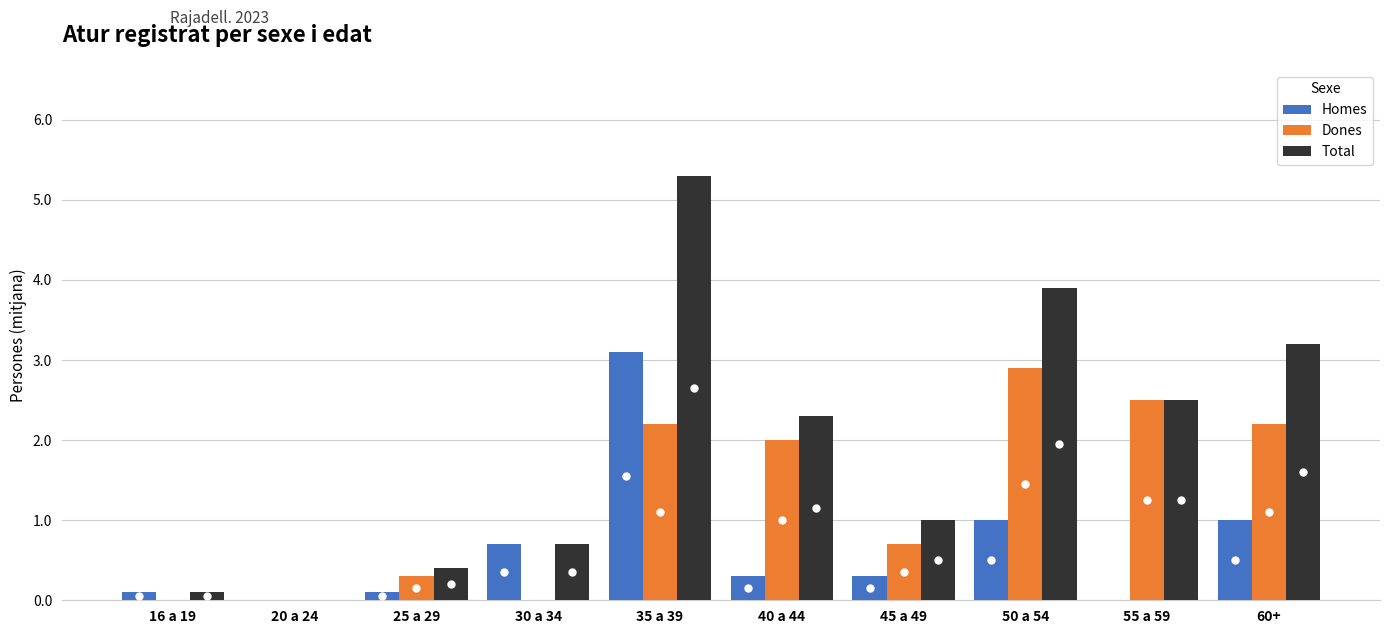

What is the sum of the Total values at 60+ and 55 a 59?

5.7